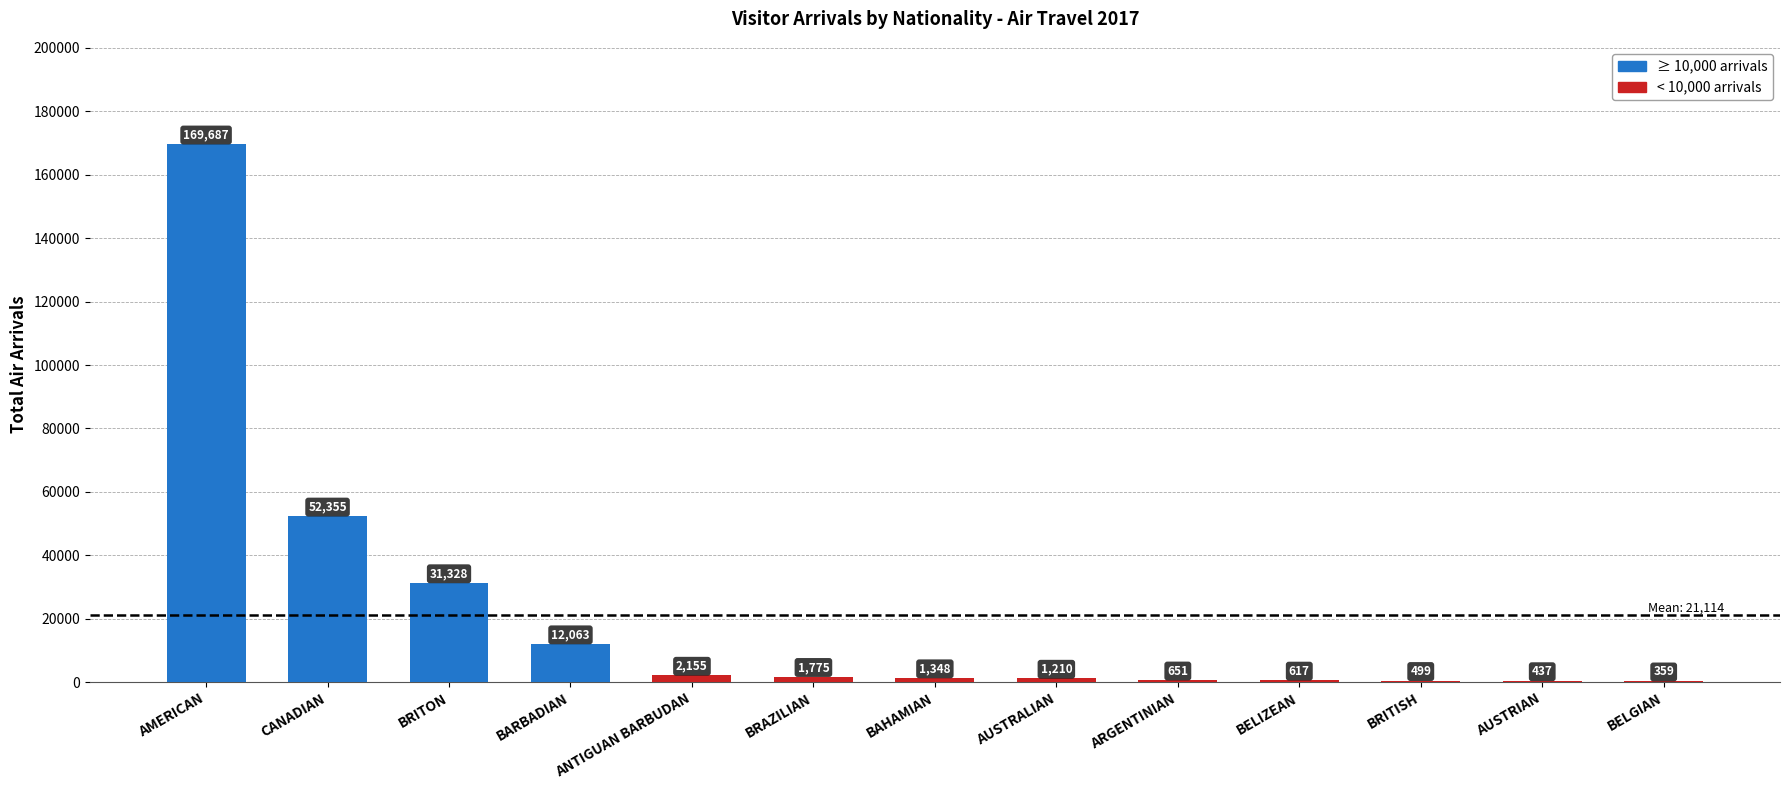

Reading left to right, what are all the values shown in this chart?

169687	52355	31328	12063	2155	1775	1348	1210	651	617	499	437	359